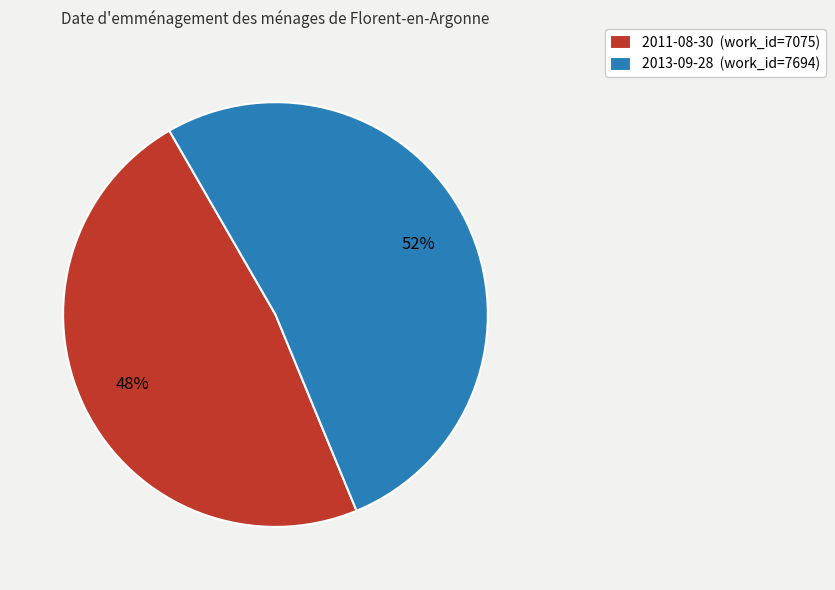

To the nearest percent, what is the difference between the largest and smallest slice percentages?

4%